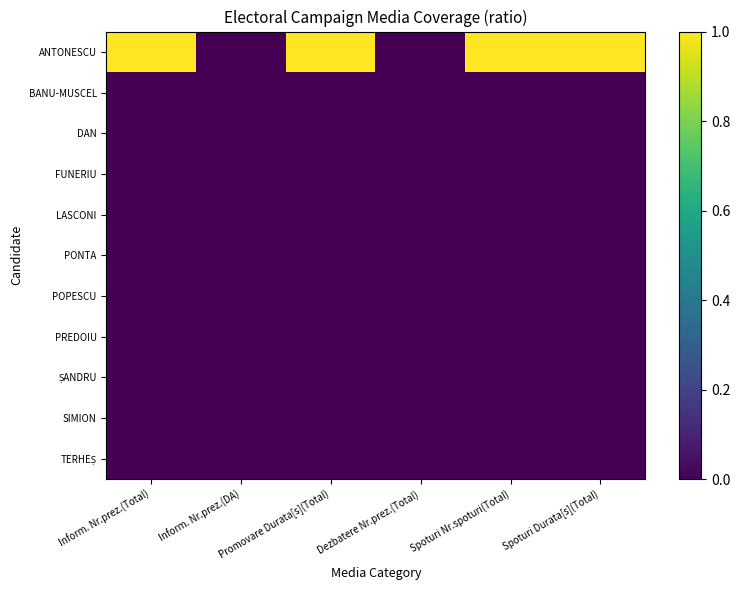

What is the difference between the highest and lowest values at Spoturi Durata[s](Total)?

1